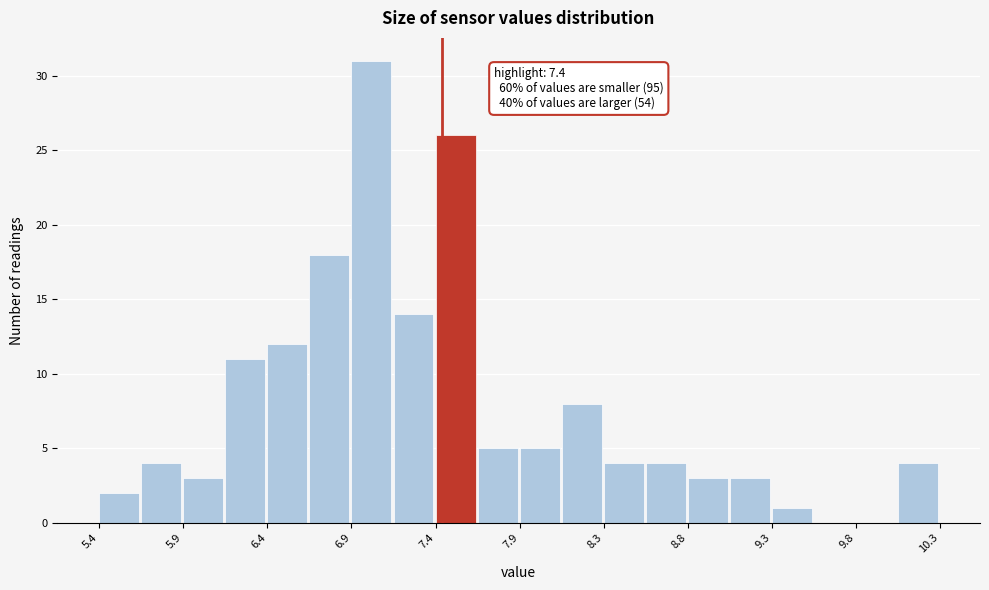

Over which range of the x-axis is the bar tallest?

6.870 to 7.115